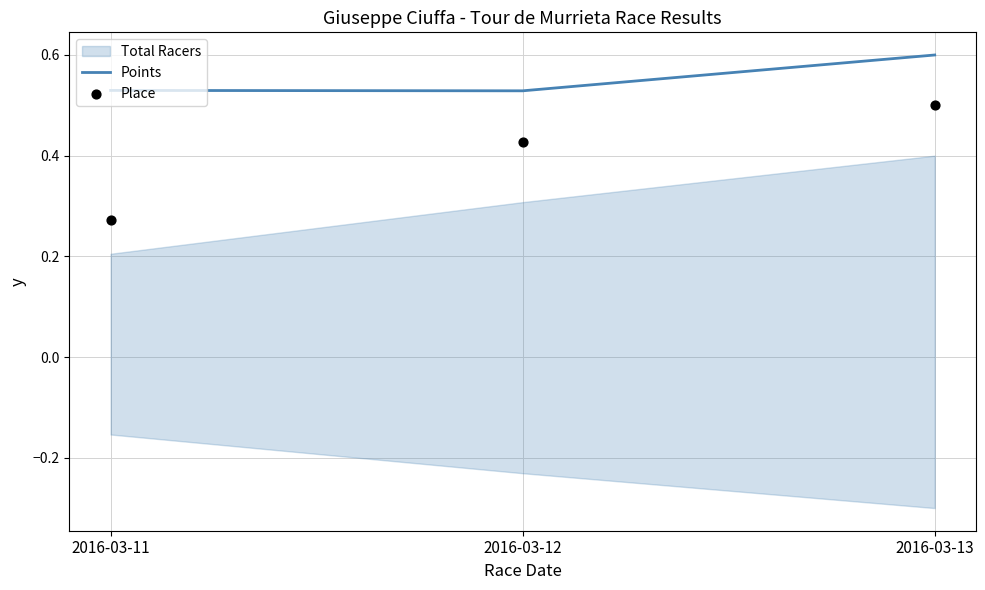

Which series has the largest total across all categories?

Points